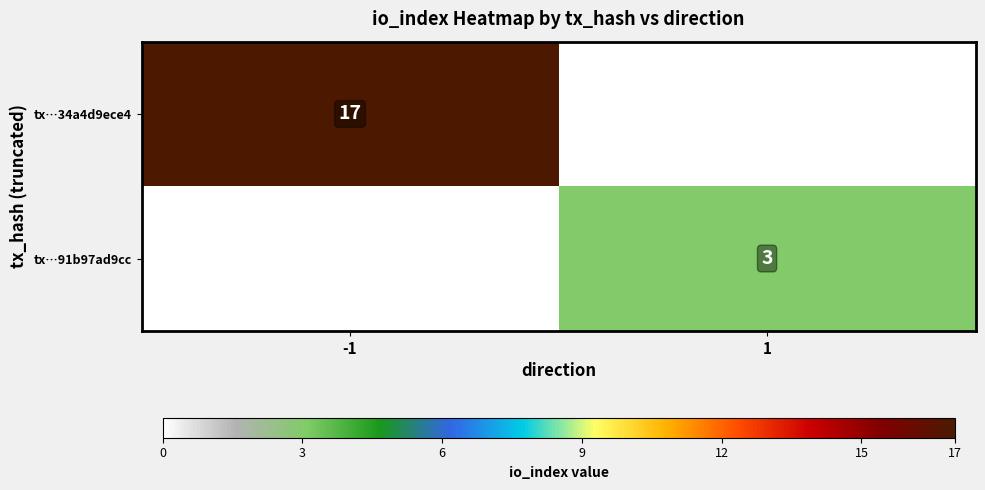

The value of tx…34a4d9ece4 at -1 is 30. True or false?

False